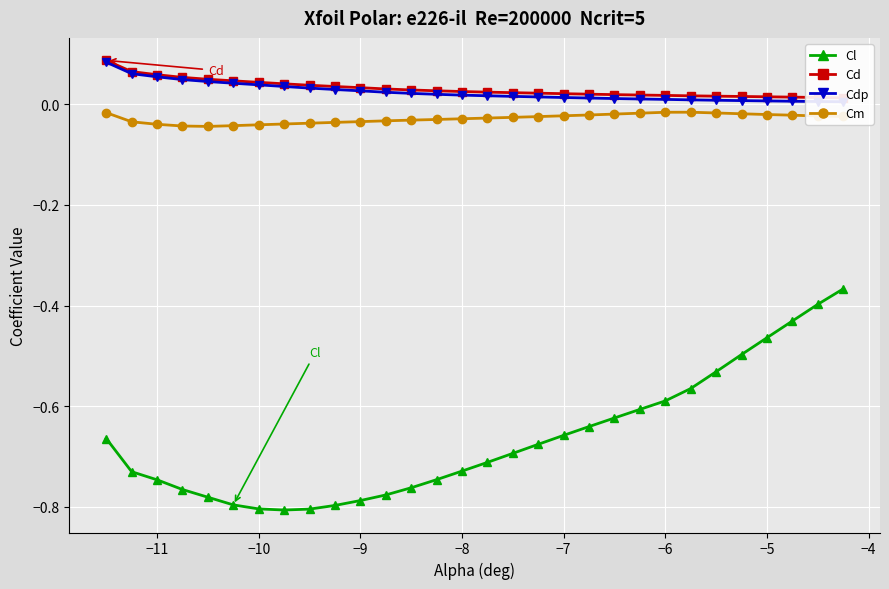

What is the average value of the Cl series?

-0.7